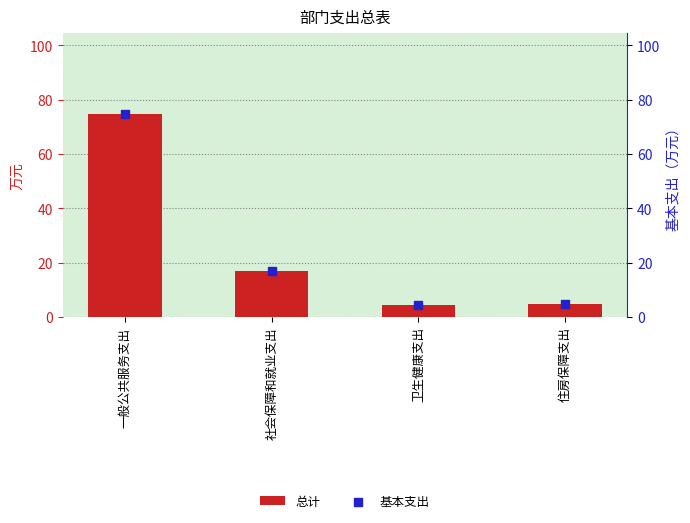

What are all the series names shown in the legend?

总计, 基本支出